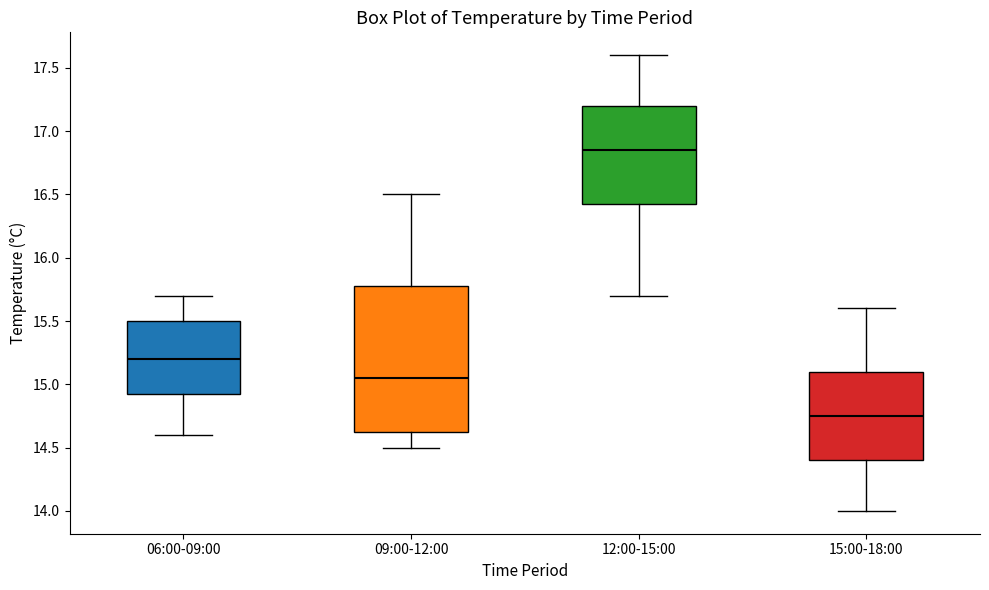

Where is the upper edge of the box for 12:00-15:00 on the y-axis? The values are not printed on the chart, so give them approximately, as read against the axis.

17.20